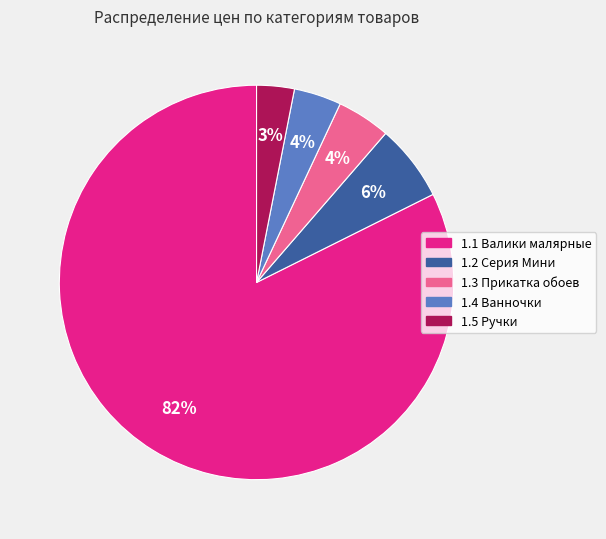

To the nearest percent, what is the average slice percentage?

20%